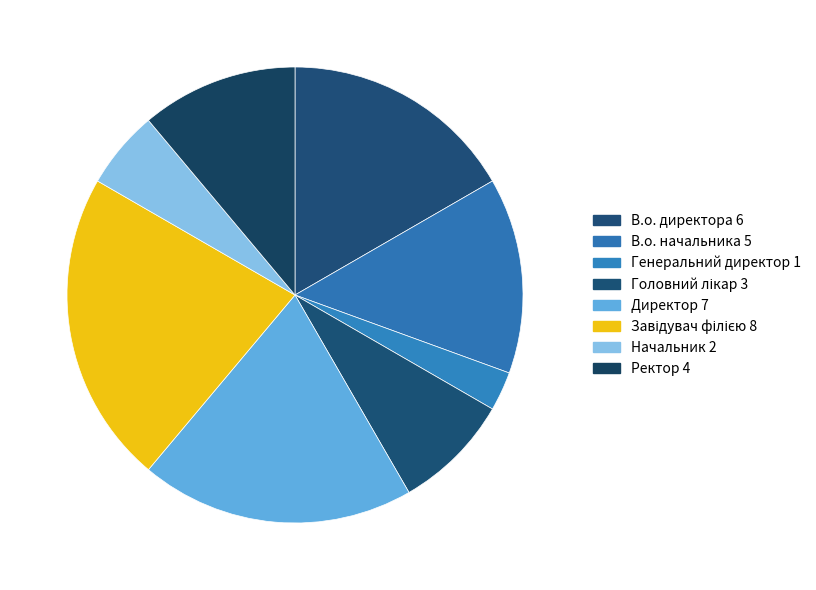

Which slice is the largest?

Завідувач філією